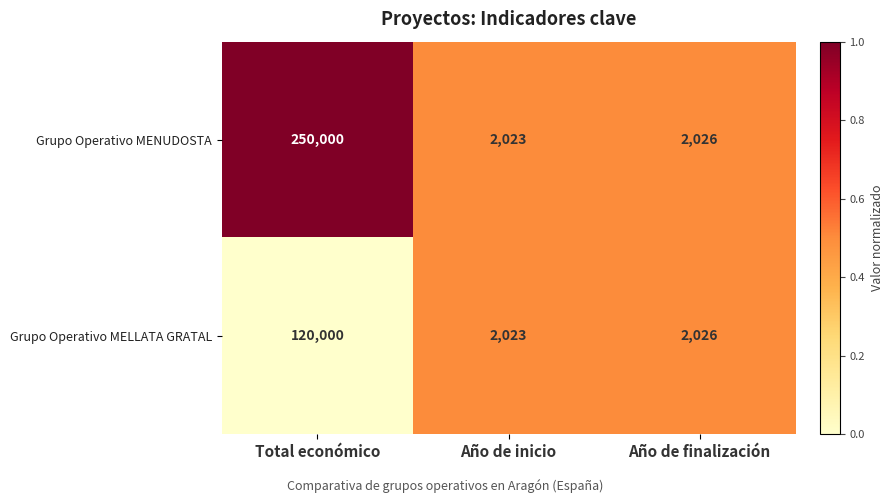

The value of Grupo Operativo MELLATA GRATAL at Año de inicio is 3388. True or false?

False